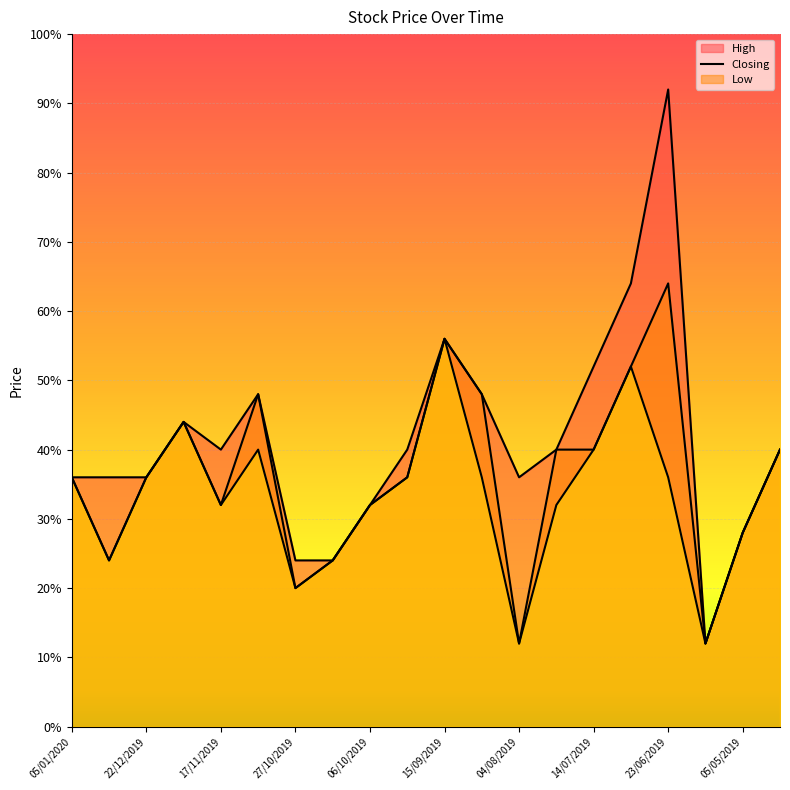

List the series in order of their overall mean, lowest first.

Low line, Closing line, High line